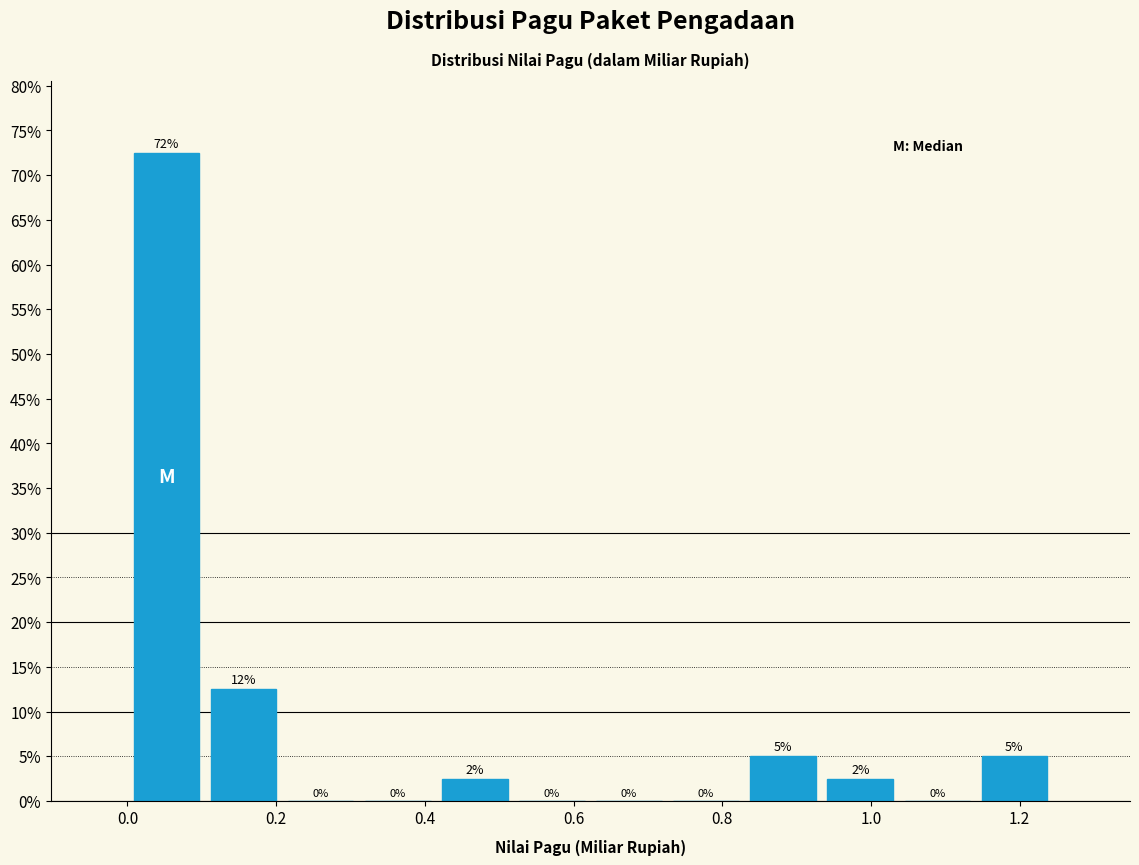

Which range on the x-axis has the tallest bar?

0.00 to 0.10